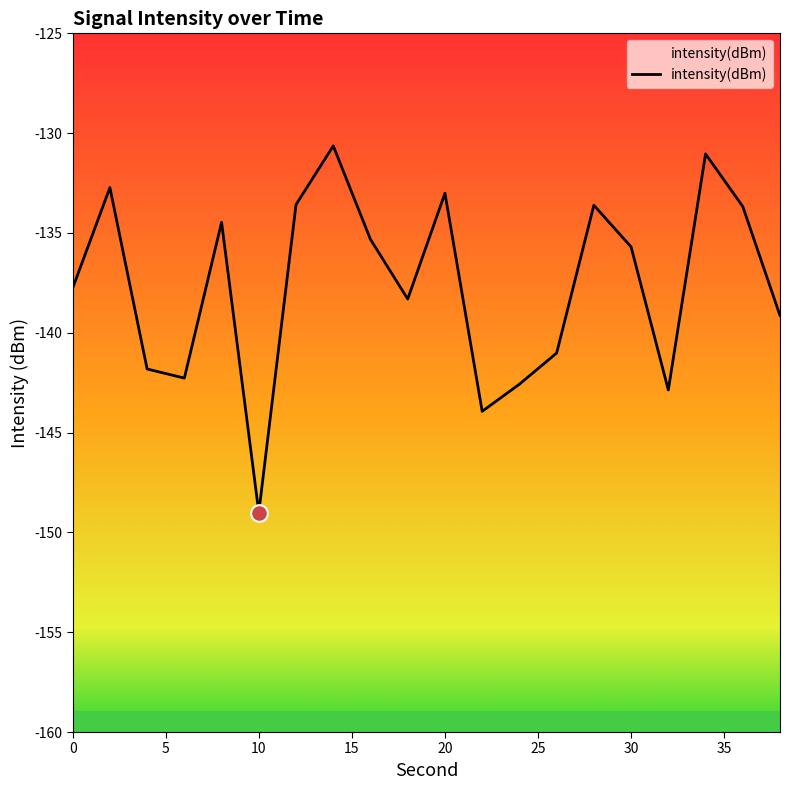

At which category does the data reach its first local peak?

2